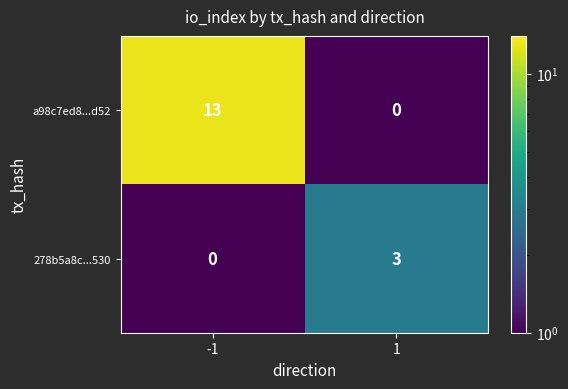

Rank the series at -1 from highest to lowest value.

a98c7ed8...d52, 278b5a8c...530